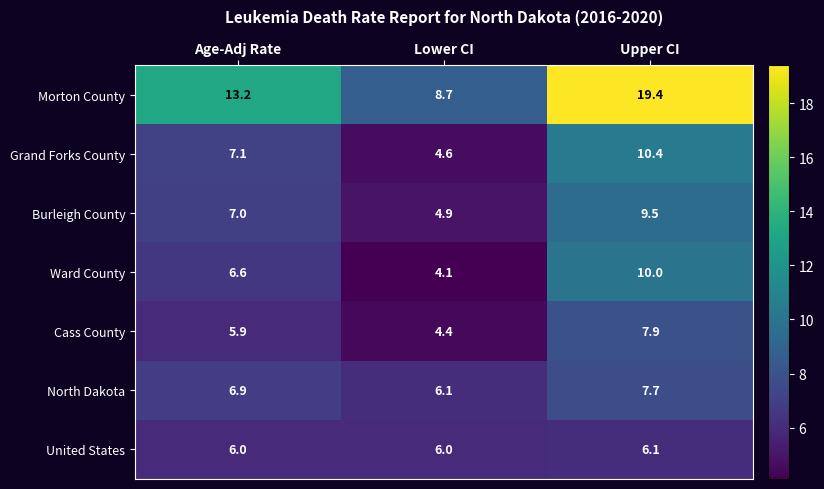

What is the sum of all North Dakota values?

20.7